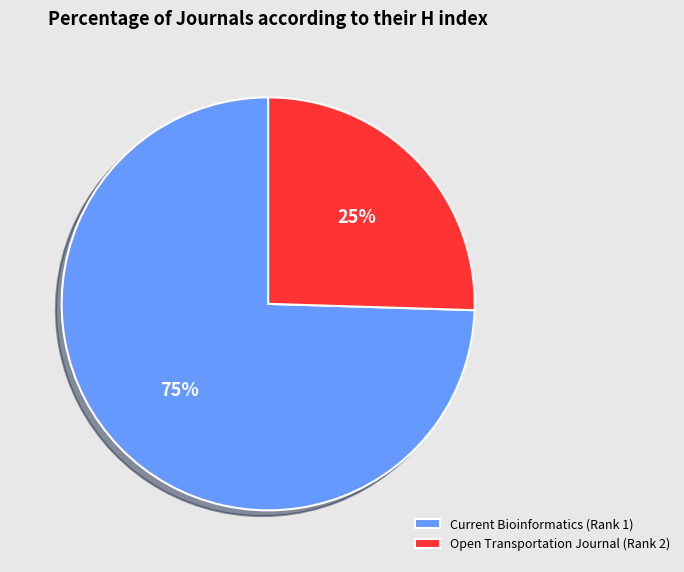

Which slice represents more than half of the pie?

Current Bioinformatics (Rank 1)